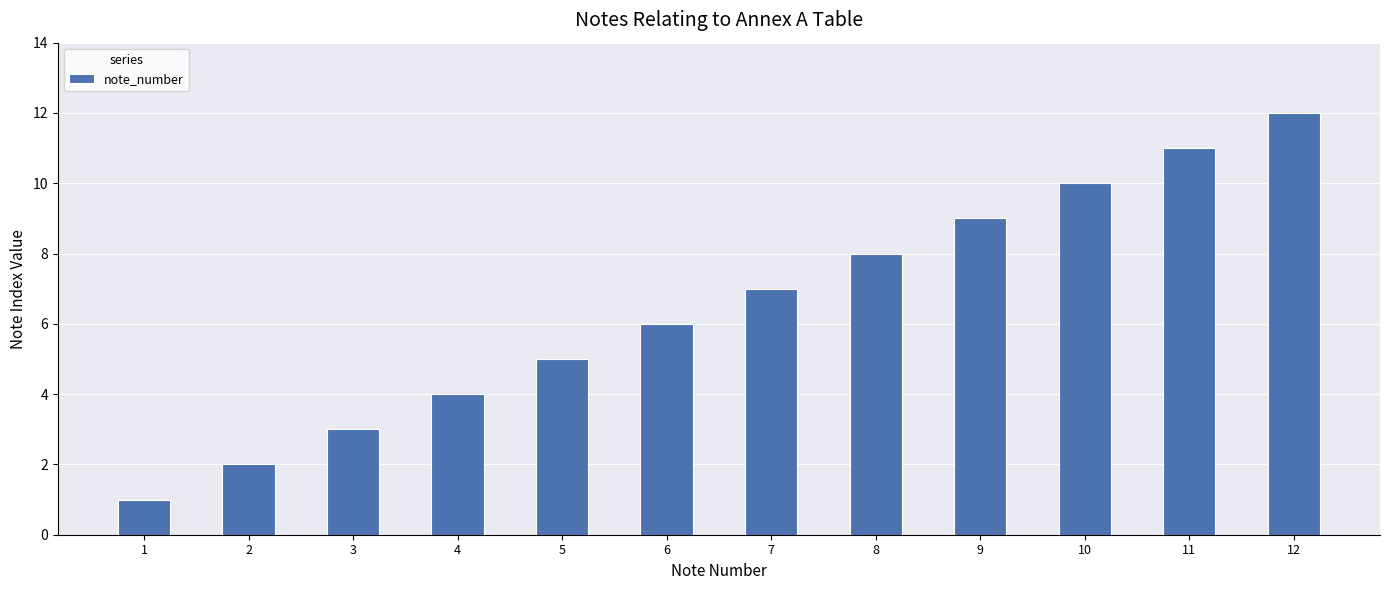

List the labels in order of value, smallest first.

1, 2, 3, 4, 5, 6, 7, 8, 9, 10, 11, 12